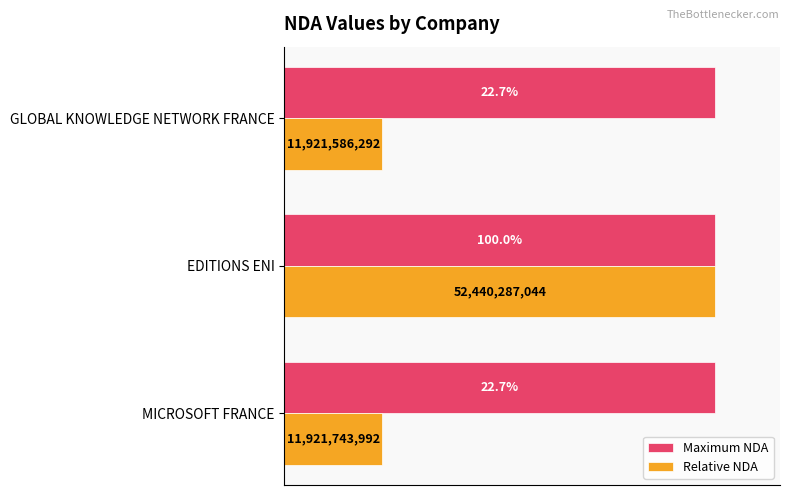

What are all the series names shown in the legend?

Maximum NDA, Relative NDA